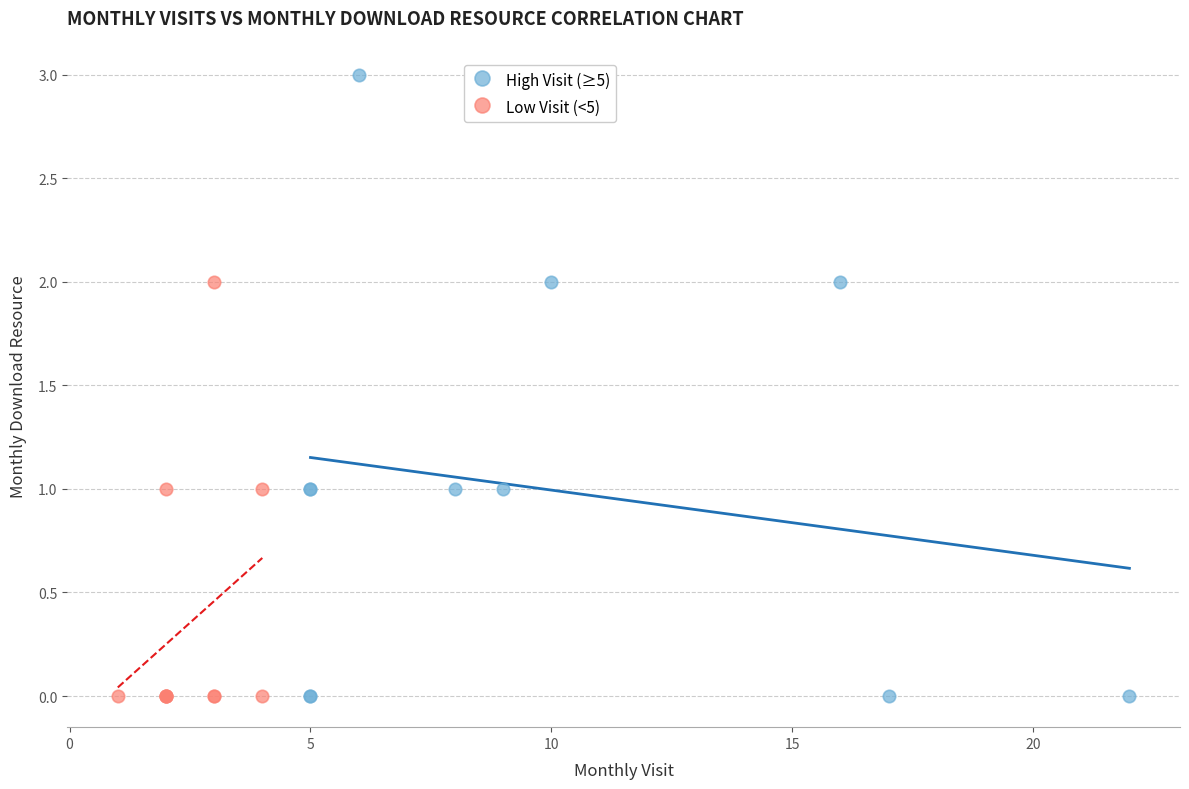

Which series has the largest Y range (max minus min)?

High Visit (≥5)